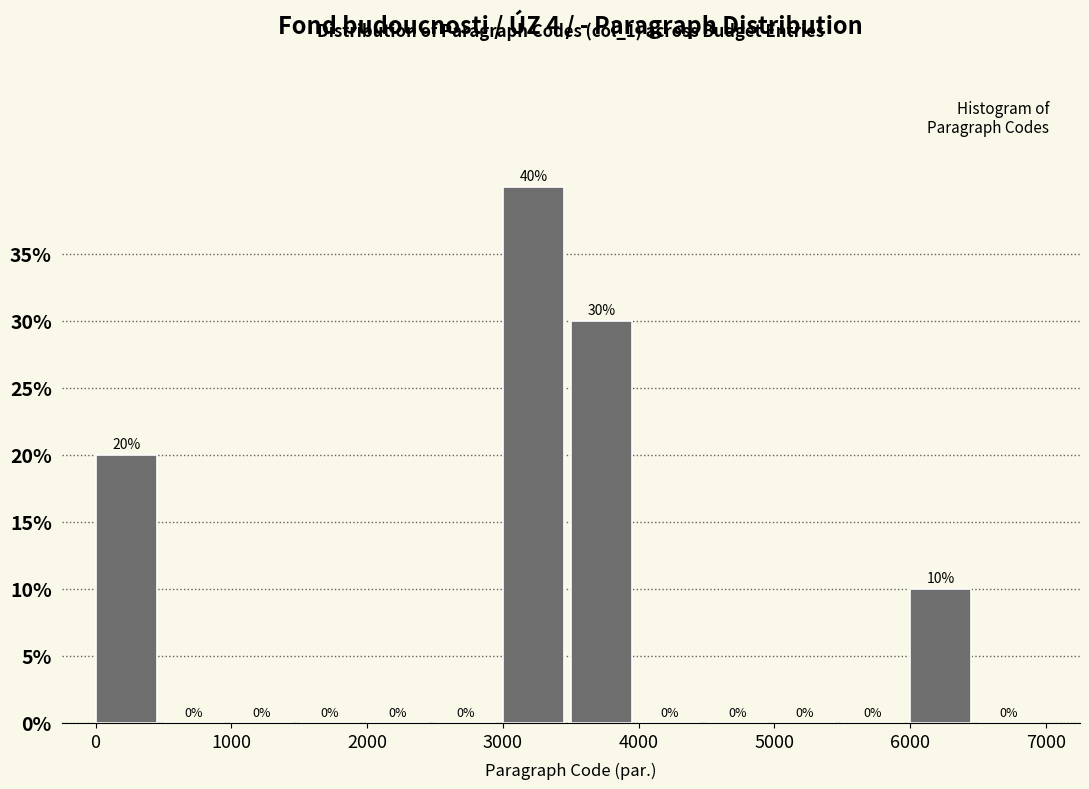

Reading left to right, transcribe this chart: for each bar, give the range it covers on the x-axis and its height.

0 to 500: 20
500 to 1000: 0
1000 to 1500: 0
1500 to 2000: 0
2000 to 2500: 0
2500 to 3000: 0
3000 to 3500: 40
3500 to 4000: 30
4000 to 4500: 0
4500 to 5000: 0
5000 to 5500: 0
5500 to 6000: 0
6000 to 6500: 10
6500 to 7000: 0